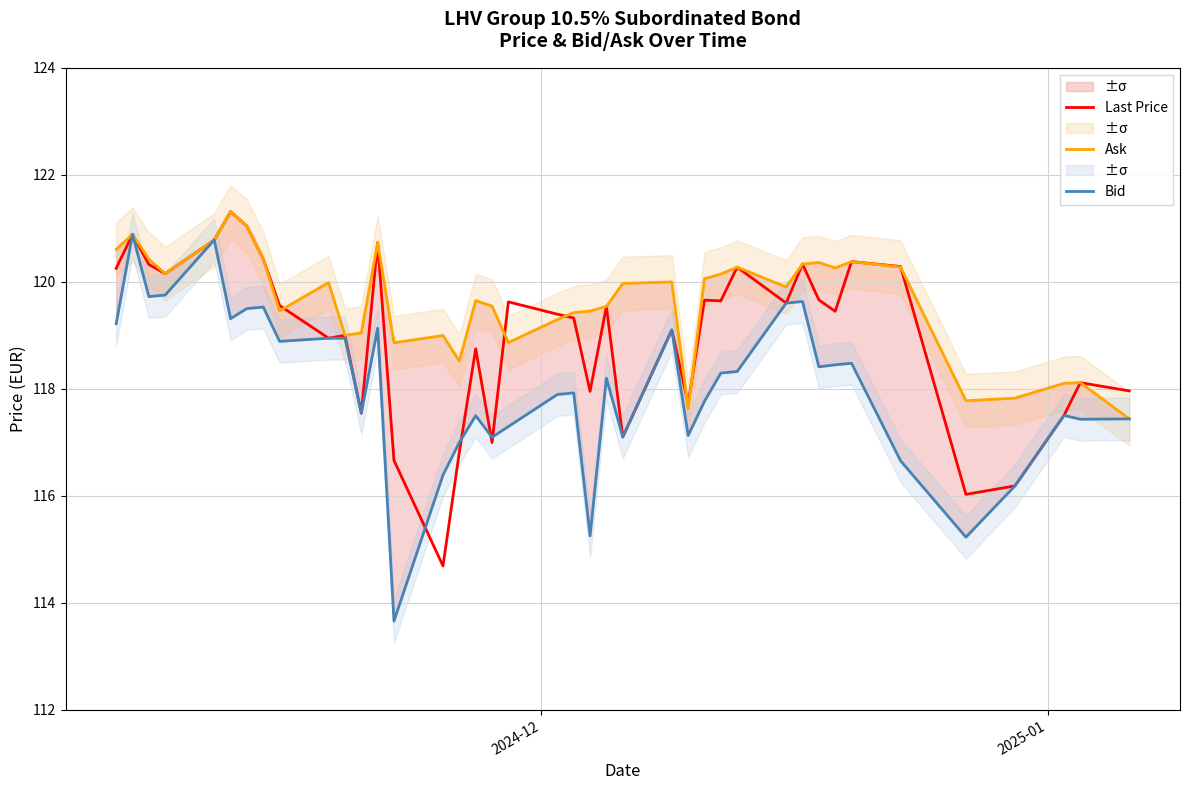

How many interior local peaks does the Bid series have?

12